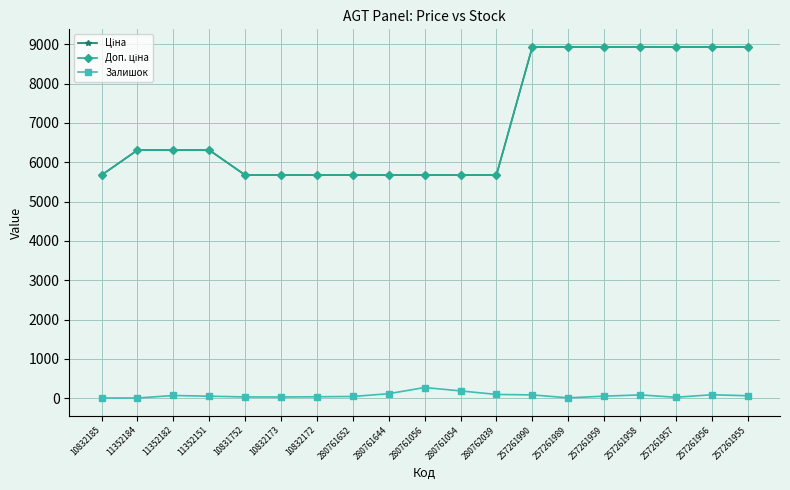

What is the sum of the Ціна values at 11352182 and 257261957?

15242.9